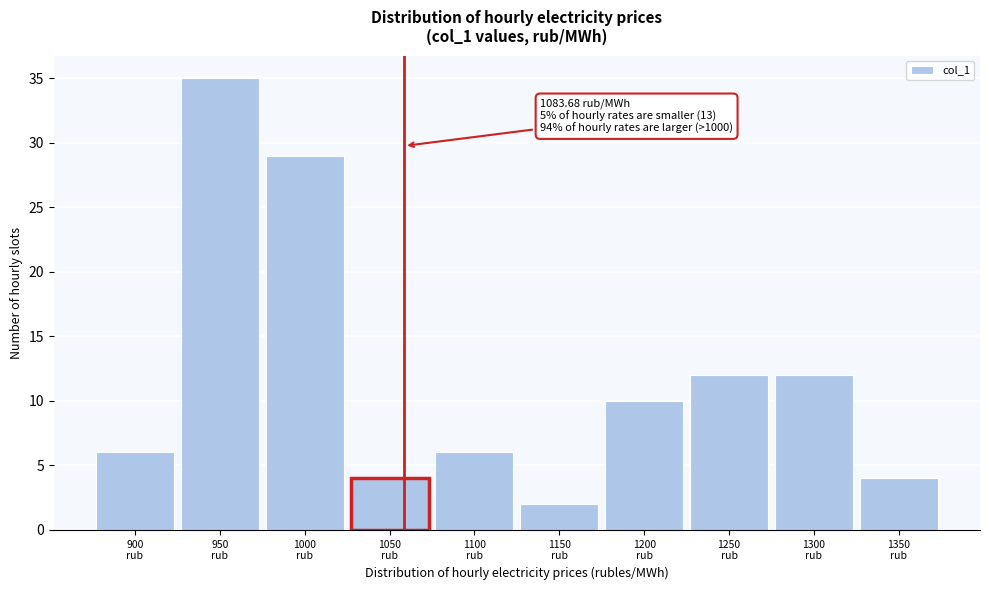

Reading left to right, list all the values displayed in this chart.

6	35	29	4	6	2	10	12	12	4